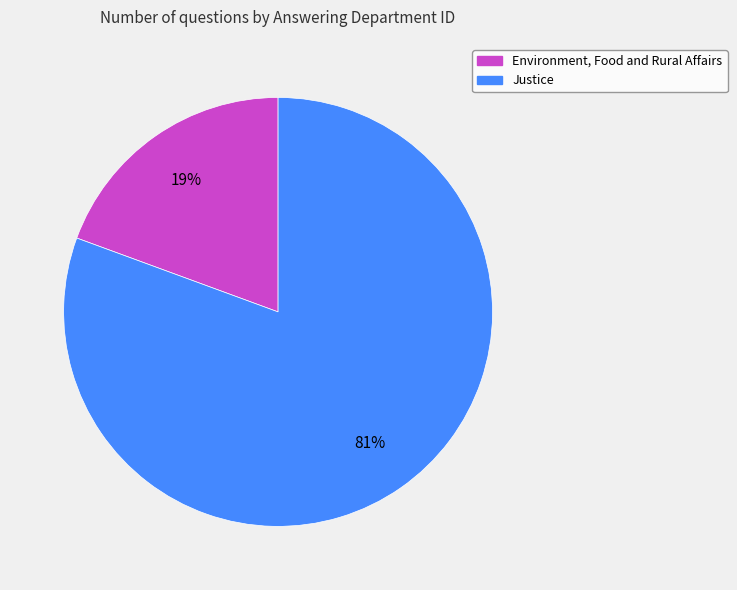

Which slice represents more than half of the pie?

Justice